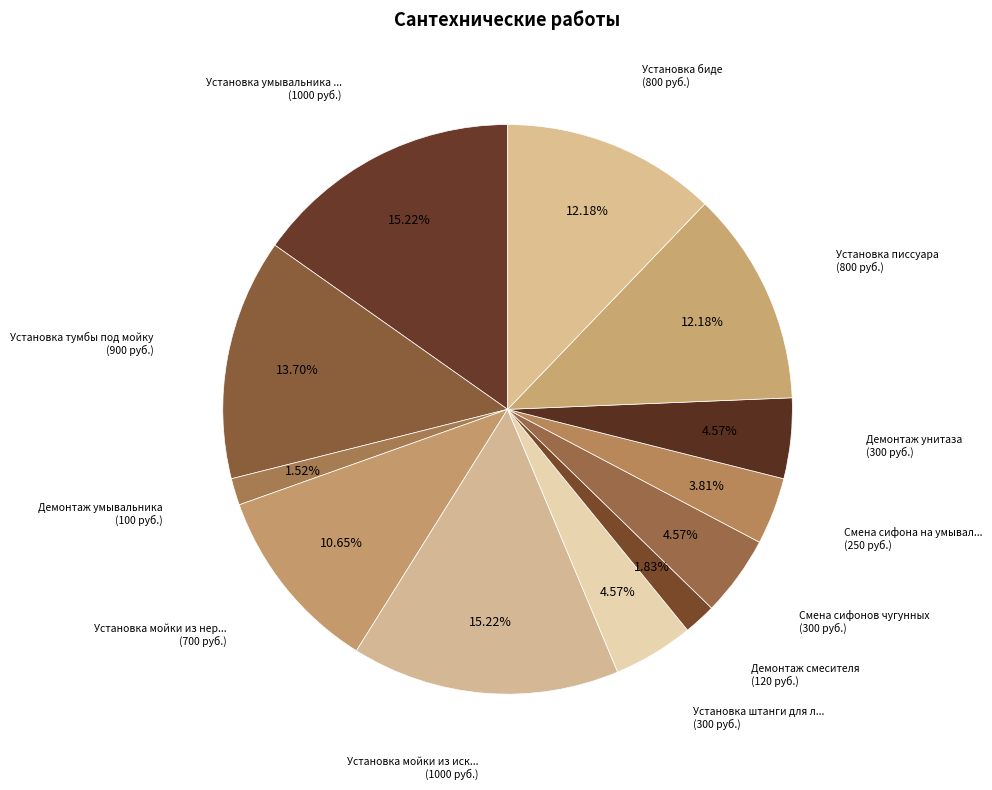

Which slice is the smallest?

Демонтаж умывальника